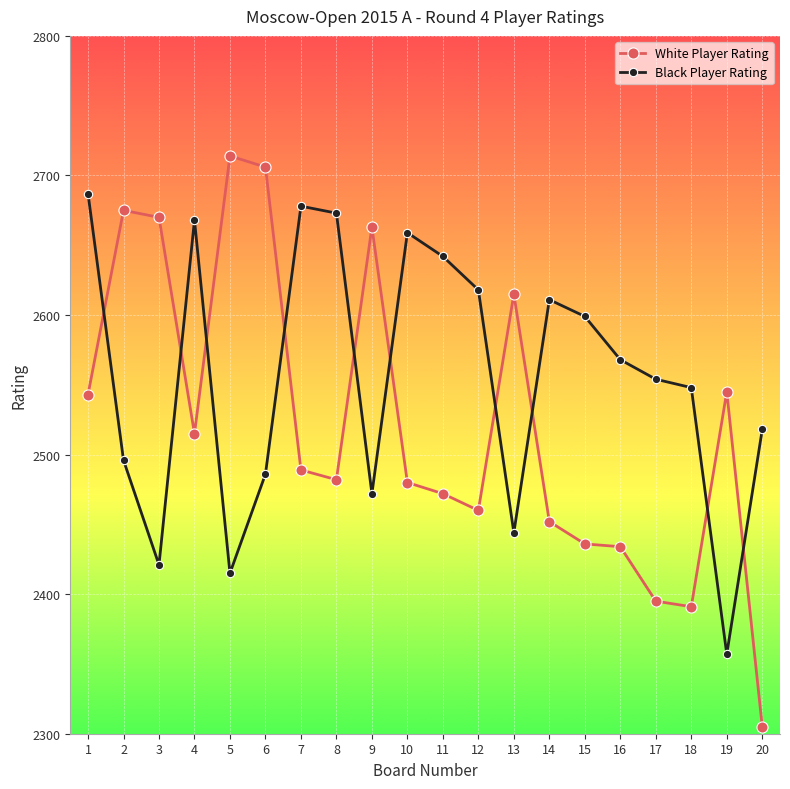

In Black Player Rating, how many points are lower than both neighbors (excluding endpoints)?

5